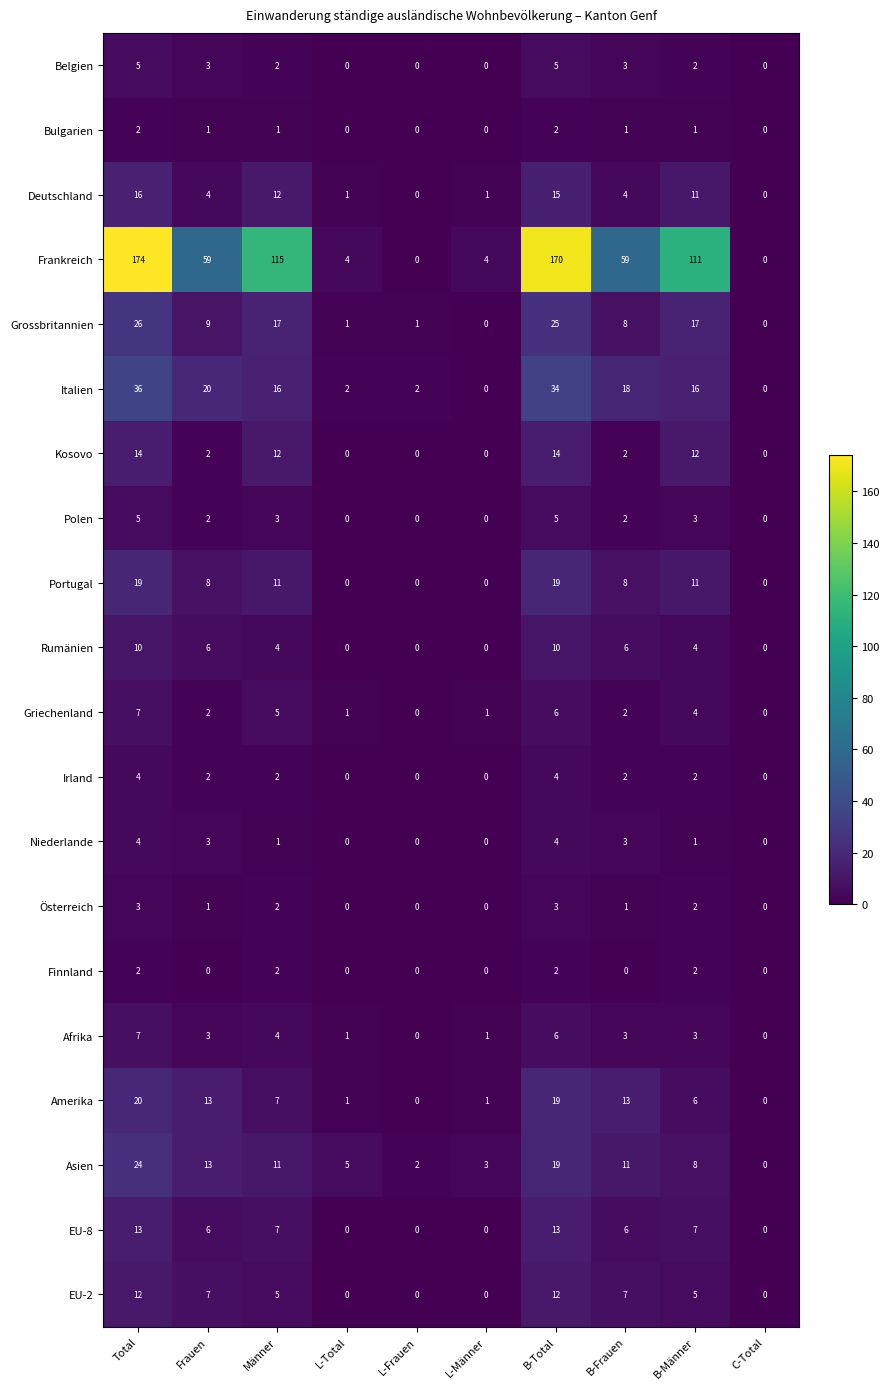

What is the total value across all series at B-Männer?

228